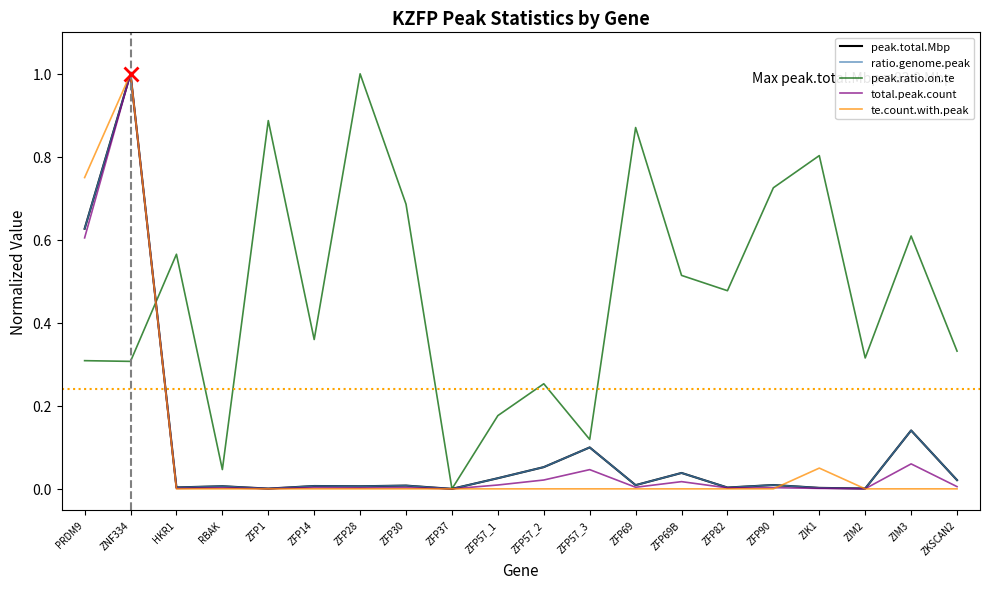

Is the value of te.count.with.peak at ZFP82 greater than the value of ratio.genome.peak at ZFP57_2?

No